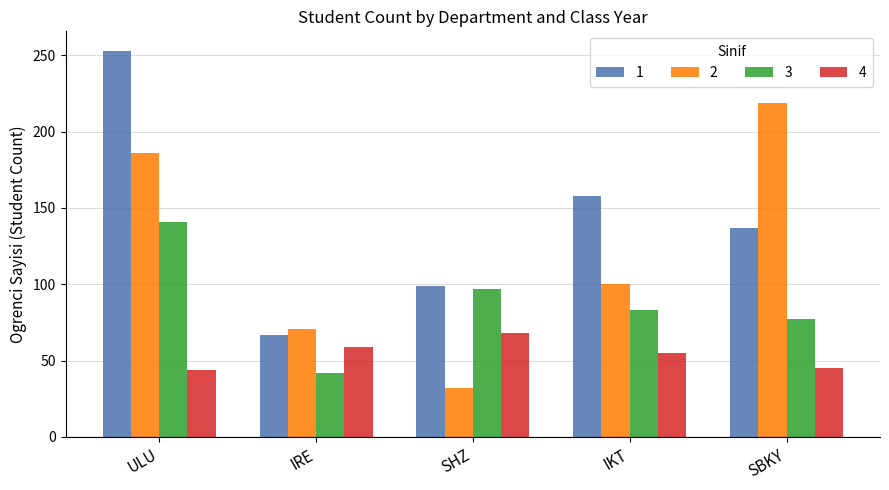

What is the difference between the highest and lowest values at ULU?

209